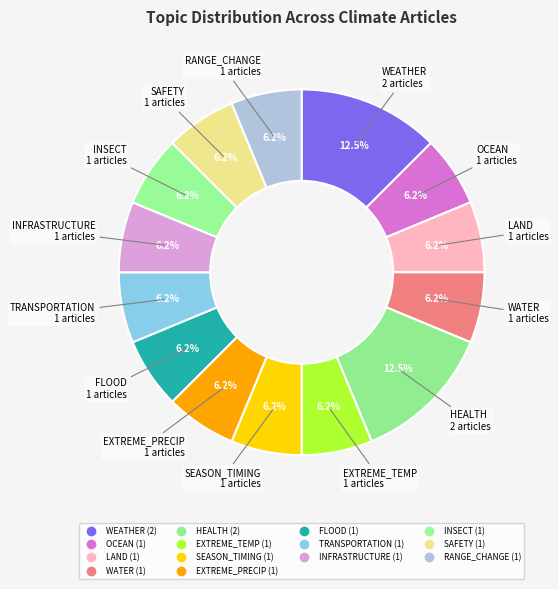

True or false: WATER accounts for 21% of the total.

False